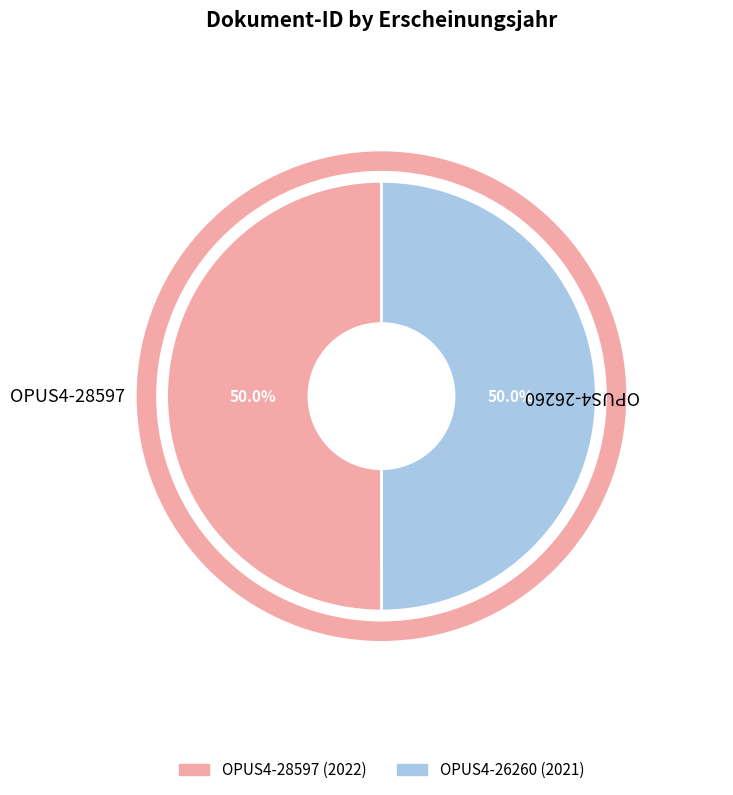

Which slice is the largest?

OPUS4-28597